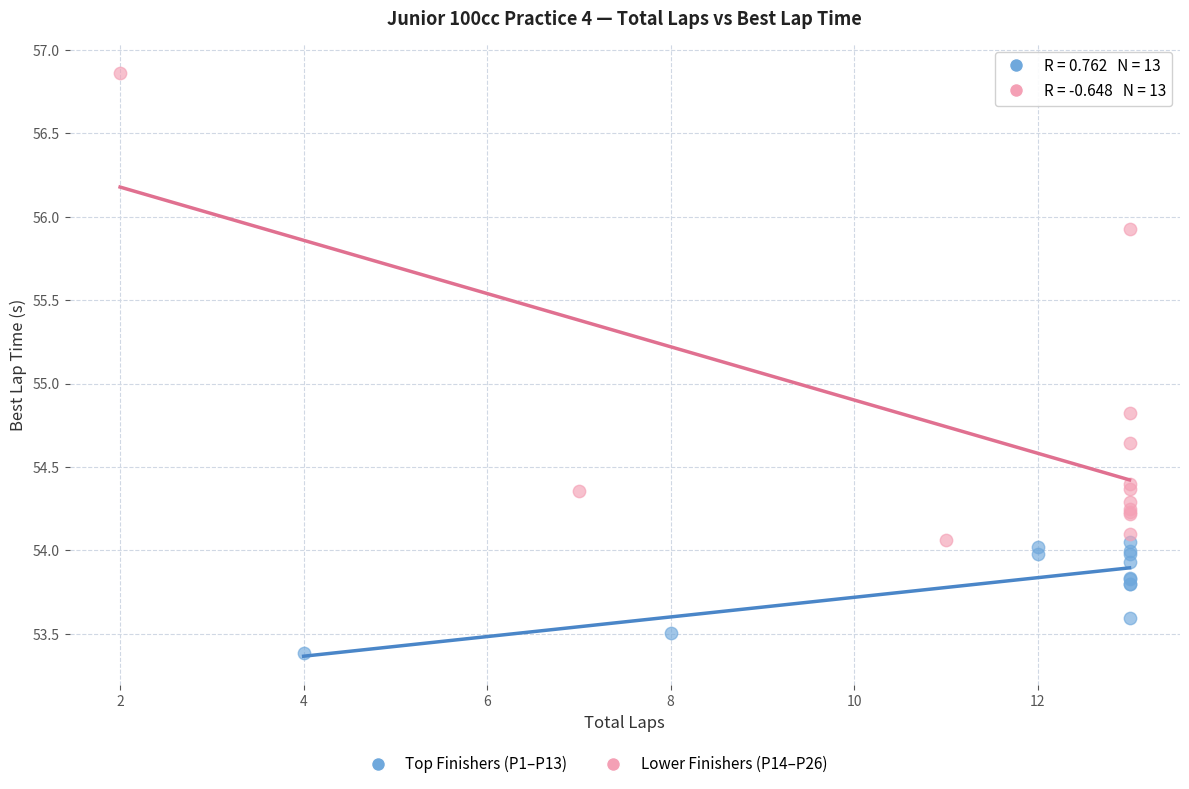

Which series has the widest spread of Y values?

Lower Finishers (P14–P26)